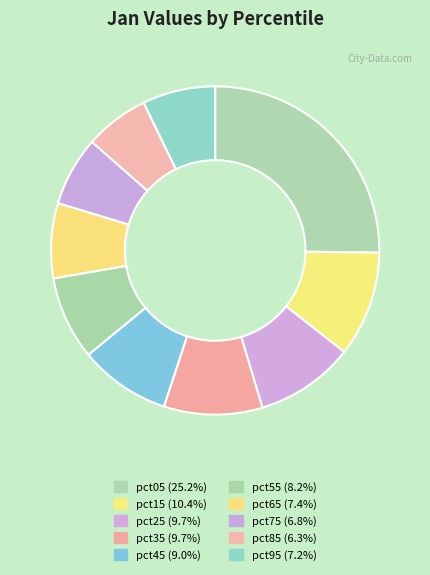

To the nearest percent, what percentage of the pie is pct35?

10%